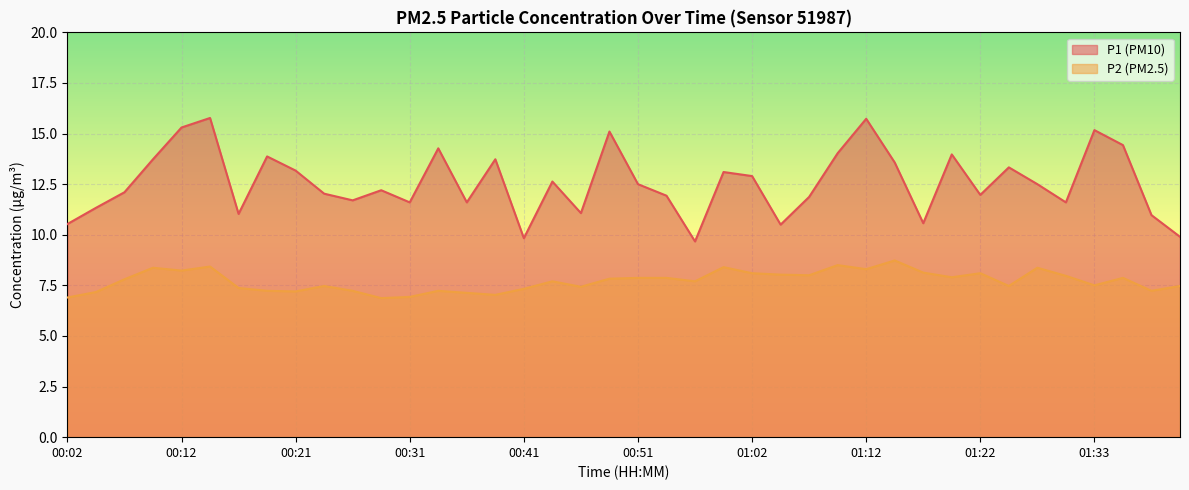

Reading left to right, what are all the values shown in this chart?

P1: 10.5	11.3	12.1	13.7	15.3	15.8	11.0	13.9	13.2	12.0	11.7	12.2	11.6	14.3	11.6	13.7	9.8	12.6	11.1	15.1	12.5	11.9	9.7	13.1	12.9	10.5	11.9	14.0	15.7	13.6	10.6	14.0	12.0	13.3	12.5	11.6	15.2	14.4	11.0	9.9
P2: 6.9	7.2	7.8	8.4	8.2	8.4	7.4	7.2	7.2	7.5	7.2	6.9	6.9	7.2	7.1	7.0	7.3	7.7	7.4	7.8	7.9	7.9	7.7	8.4	8.1	8.0	8.0	8.5	8.3	8.7	8.1	7.9	8.1	7.5	8.4	8.0	7.5	7.9	7.2	7.5